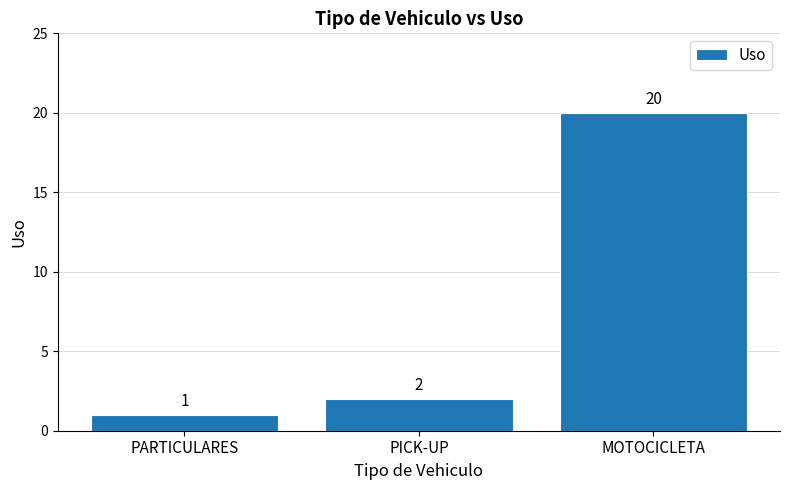

Approximately how many times larger is the value at PICK-UP compared to PARTICULARES?

2.0